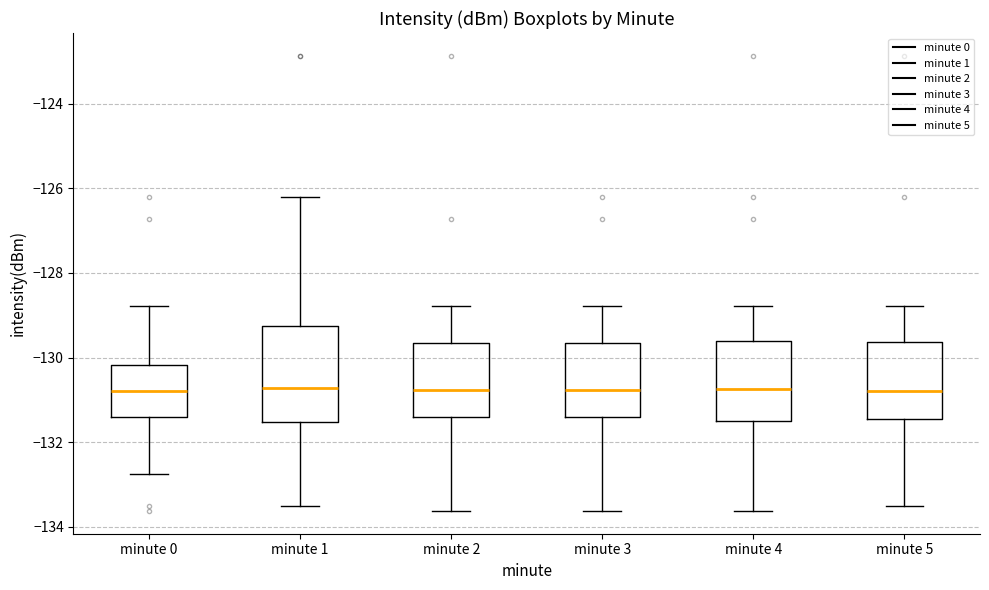

Reading left to right, transcribe this box plot: for each box, give where its median line is, the range the box spans, and where its two whiskers end, as read against the y-axis. The values are not printed on the chart, so give them approximately, as read against the axis.

minute 0: median -130.8, box -131.4 to -130.2, whiskers -132.8 to -128.8
minute 1: median -130.8, box -131.6 to -129.2, whiskers -133.6 to -126.2
minute 2: median -130.8, box -131.4 to -129.6, whiskers -133.6 to -128.8
minute 3: median -130.8, box -131.4 to -129.6, whiskers -133.6 to -128.8
minute 4: median -130.8, box -131.4 to -129.6, whiskers -133.6 to -128.8
minute 5: median -130.8, box -131.4 to -129.6, whiskers -133.6 to -128.8